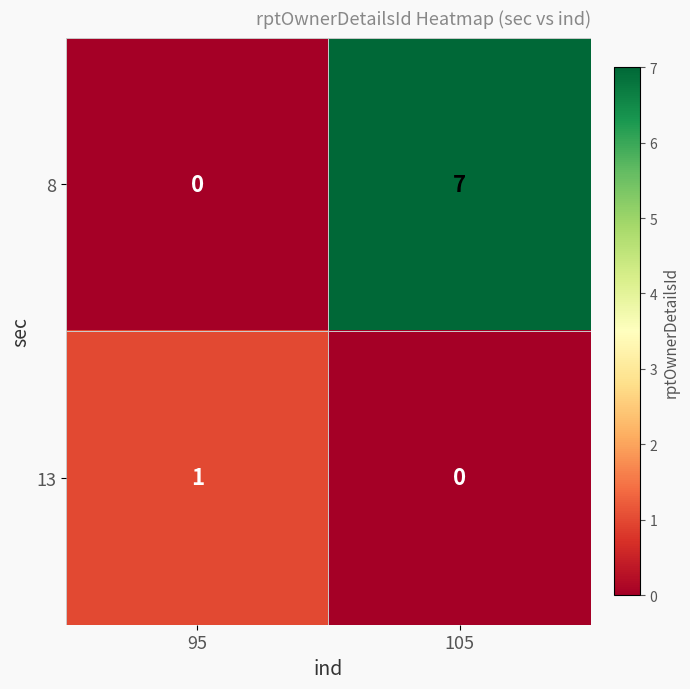

True or false: 13 has a value of 1 at 95.

True